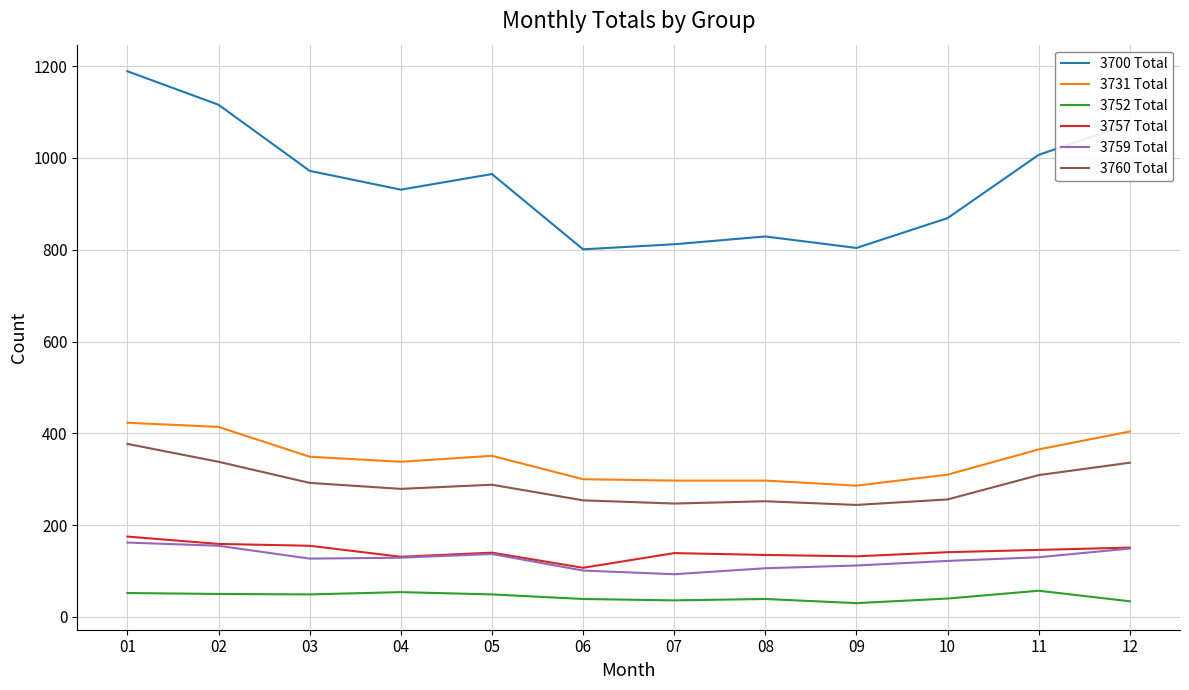

At which category is the sum across all series the highest?

01